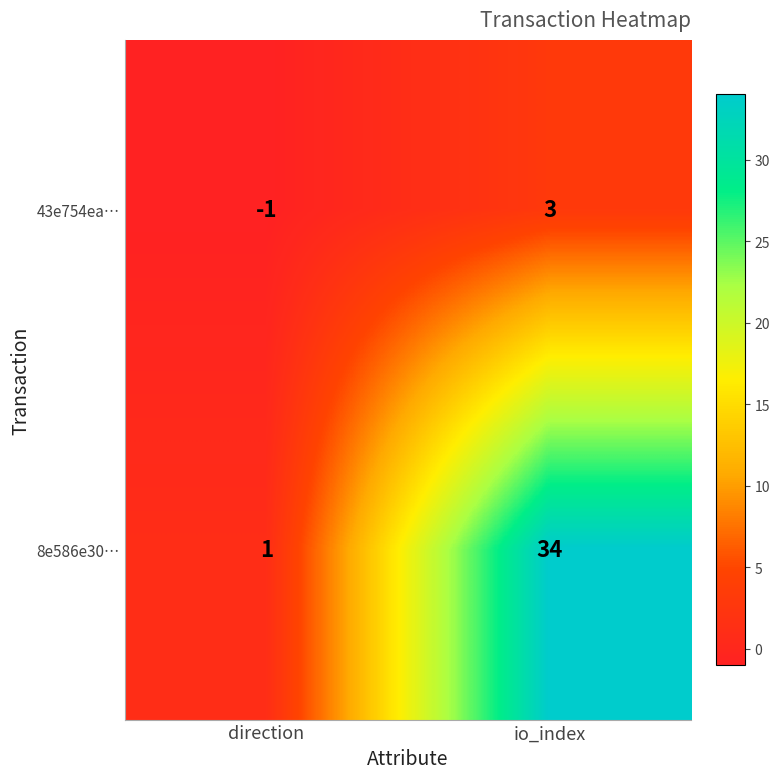

Which series has the largest total across all categories?

8e586e30…